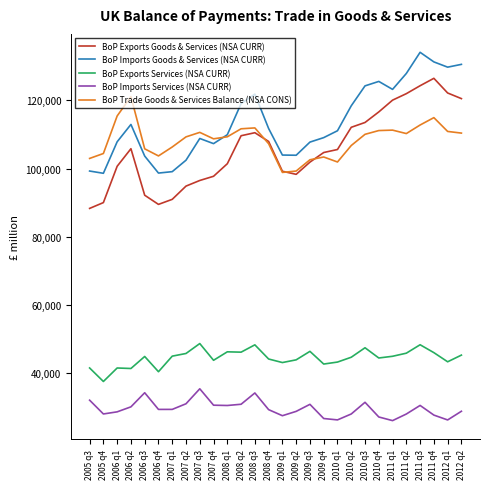

True or false: BoP Exports Services (NSA CURR) and BoP Exports Goods & Services (NSA CURR) cross at least once.

False